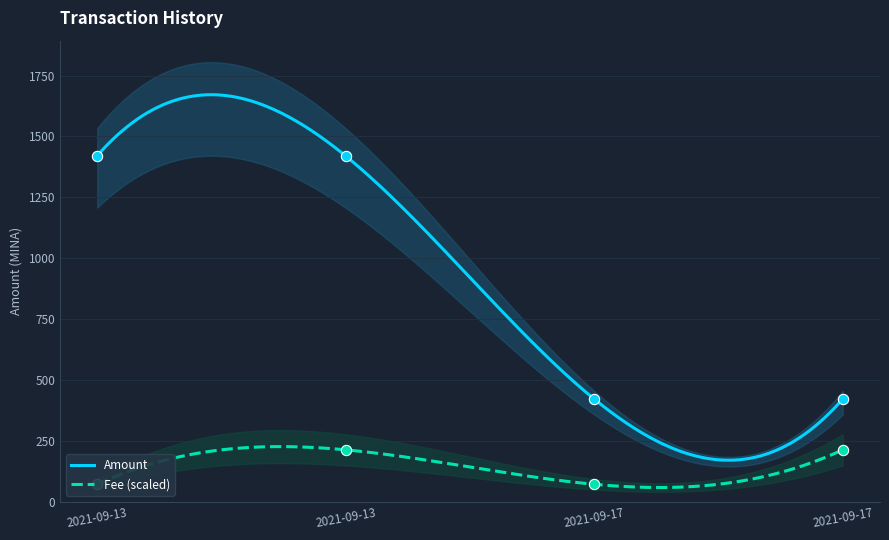

Which series reaches the minimum Y coordinate?

Fee